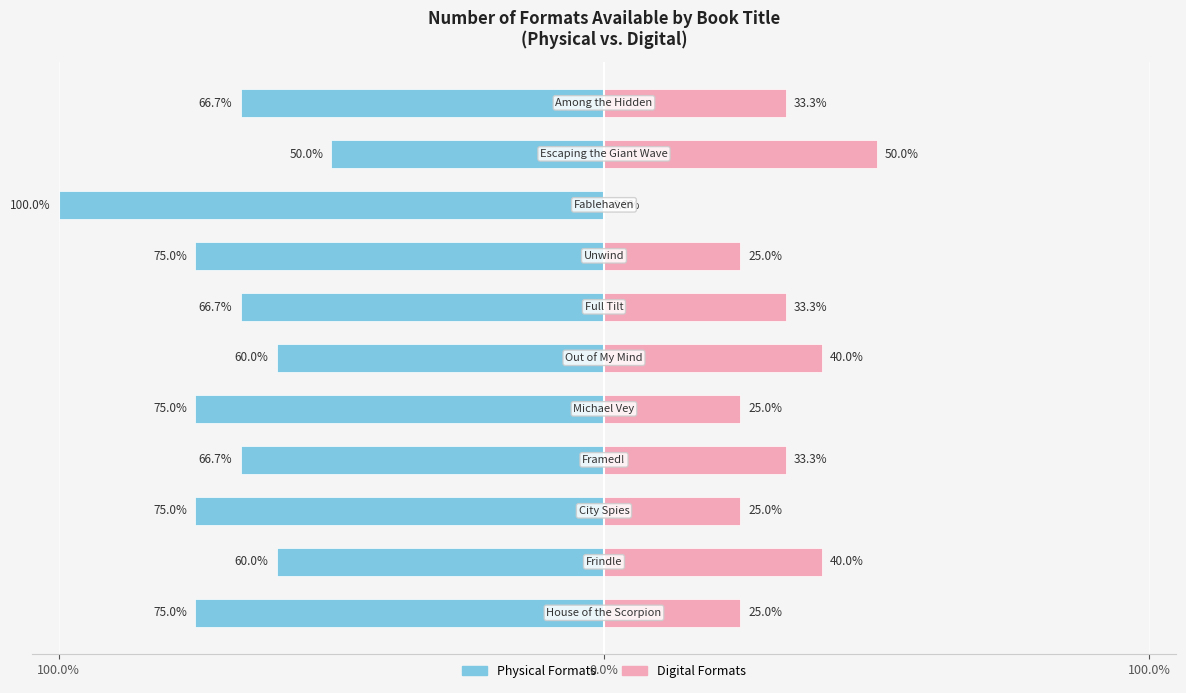

Reading left to right, what are all the values shown in this chart?

Physical (Paperback/Hardcover/Audio): -75.0	-60.0	-75.0	-66.7	-75.0	-60.0	-66.7	-75.0	-100.0	-50.0	-66.7
Digital (eBook/CD): 25.0	40.0	25.0	33.3	25.0	40.0	33.3	25.0	0.0	50.0	33.3